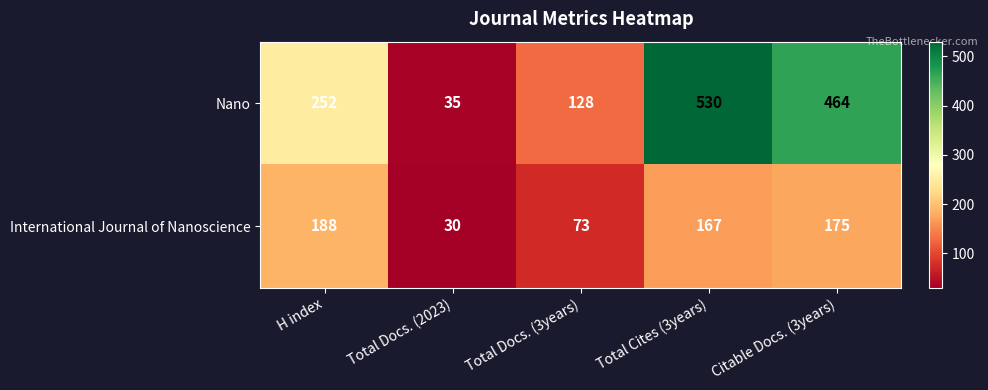

Reading right to left, list all the values displayed in this chart.

Nano: Citable Docs. (3years)=464	Total Cites (3years)=530	Total Docs. (3years)=128	Total Docs. (2023)=35	H index=252
International Journal of Nanoscience: Citable Docs. (3years)=175	Total Cites (3years)=167	Total Docs. (3years)=73	Total Docs. (2023)=30	H index=188